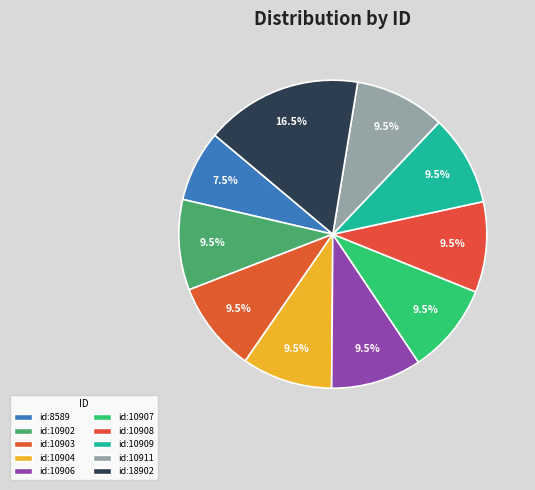

Approximately how many times larger is the value at id:10907 compared to id:10903?

1.0